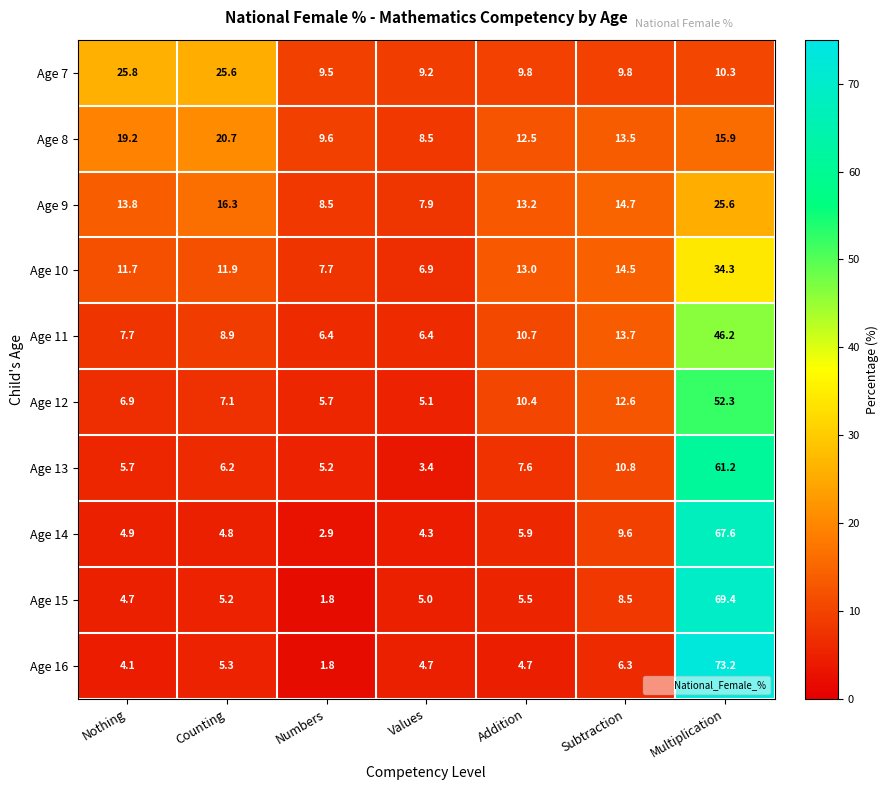

The value of Age 12 at Values is 8.0. True or false?

False